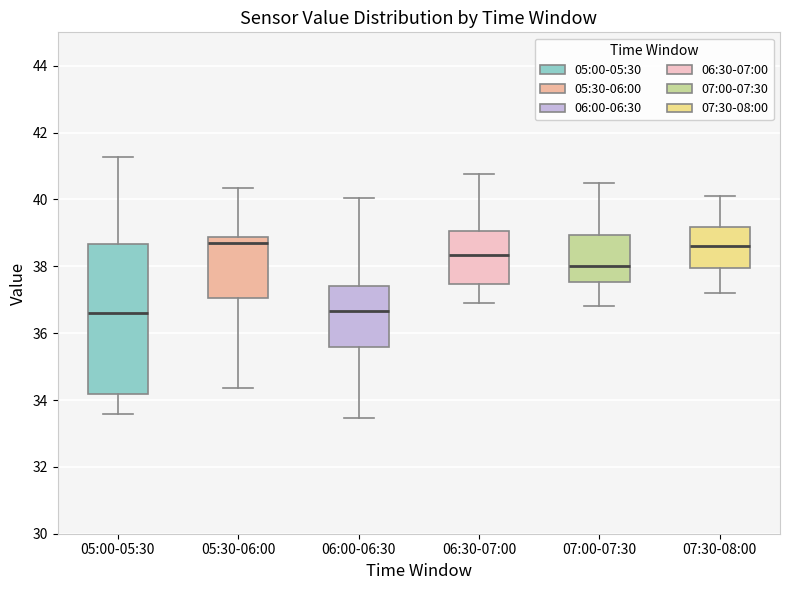

Reading left to right, read every box against the y-axis: the position of its median line, the range the box covers, and the ends of its whiskers. The values are not printed on the chart, so give them approximately, as read against the axis.

05:00-05:30: median 36.6, box 34.2 to 38.6, whiskers 33.6 to 41.2
05:30-06:00: median 38.6, box 37.0 to 38.8, whiskers 34.4 to 40.4
06:00-06:30: median 36.6, box 35.6 to 37.4, whiskers 33.4 to 40.0
06:30-07:00: median 38.4, box 37.4 to 39.0, whiskers 37.0 to 40.8
07:00-07:30: median 38.0, box 37.6 to 39.0, whiskers 36.8 to 40.6
07:30-08:00: median 38.6, box 38.0 to 39.2, whiskers 37.2 to 40.2